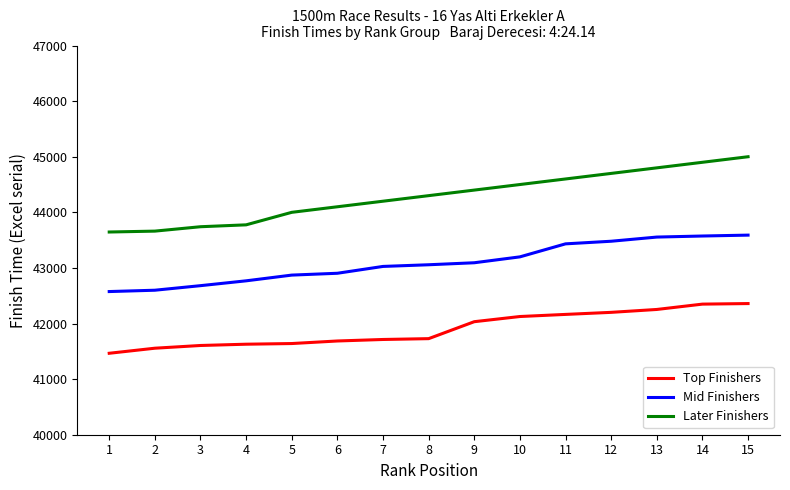

What are all the series names shown in the legend?

Top Finishers, Mid Finishers, Later Finishers